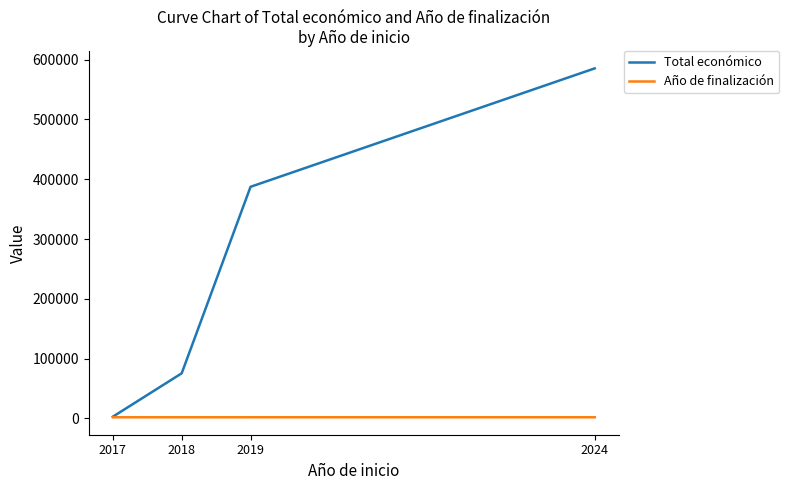

Rank the series by their average value, from lowest to highest.

Año de finalización, Total económico